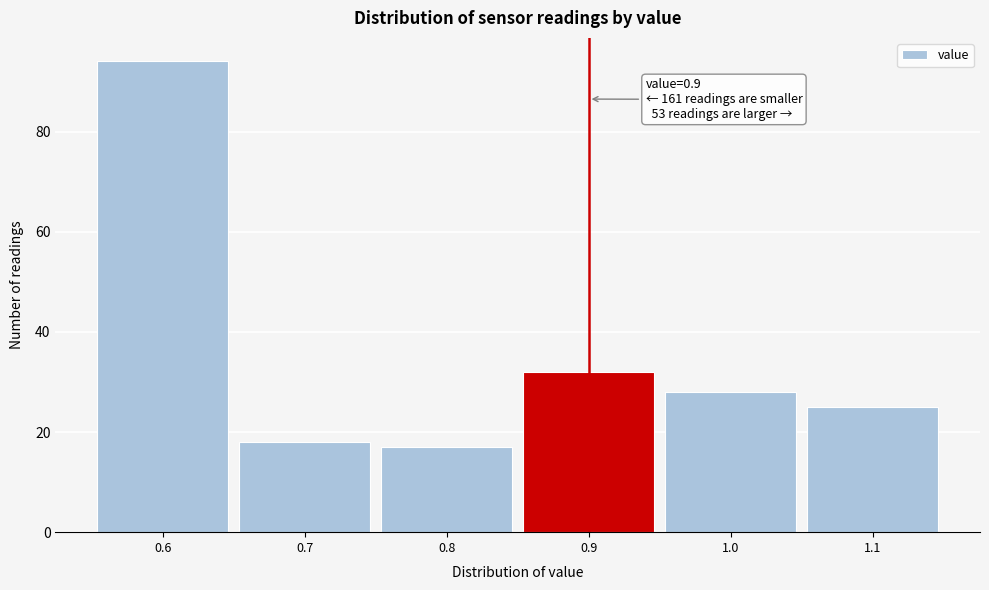

Over which range of the x-axis is the bar tallest?

0.55 to 0.65